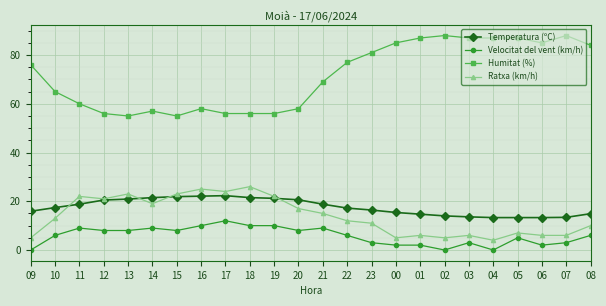

What is the maximum value shown in the chart?

88.0